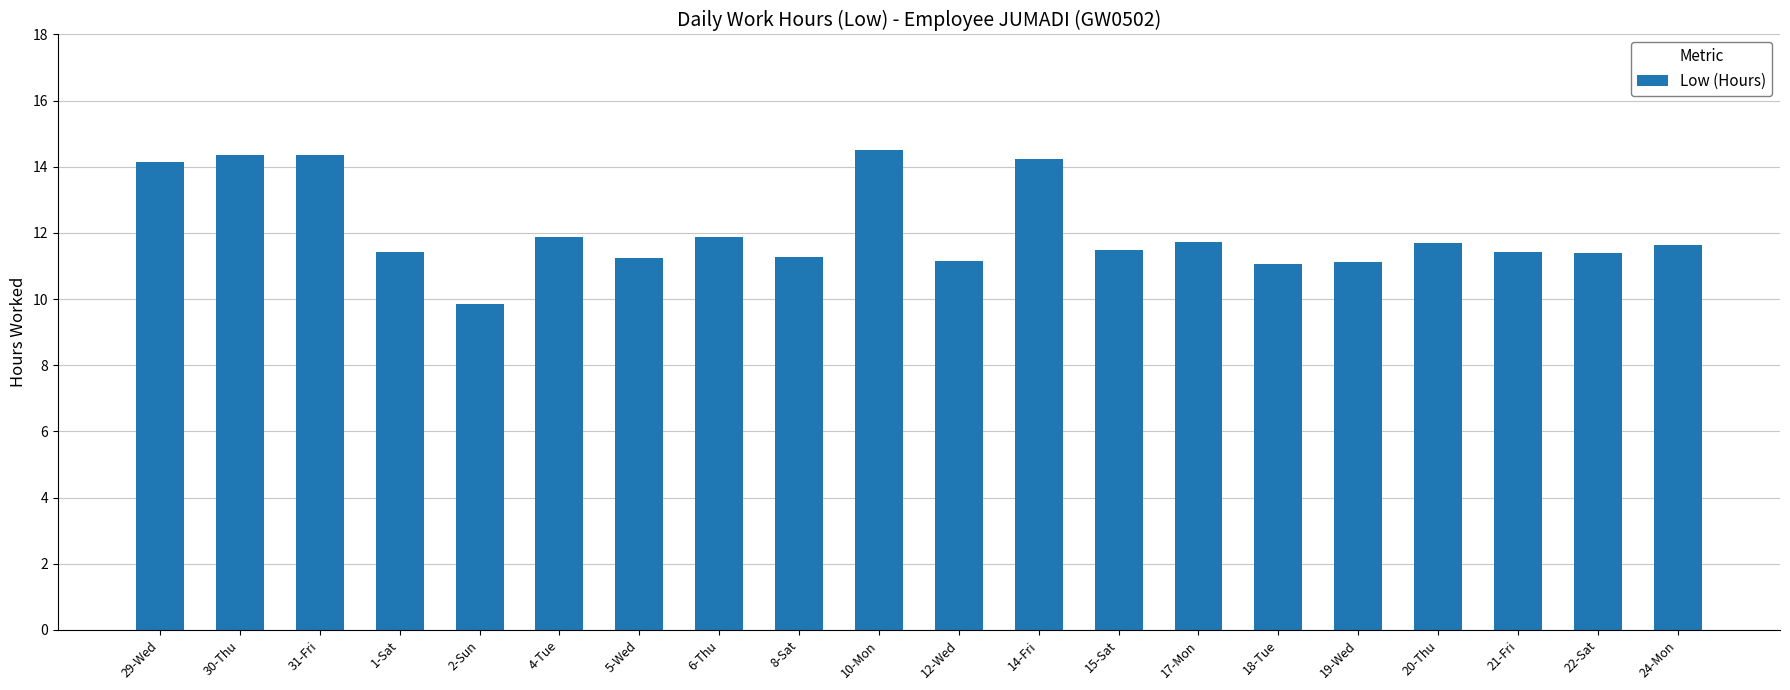

What is the change in value from 2-Sun to 4-Tue?

+2.0